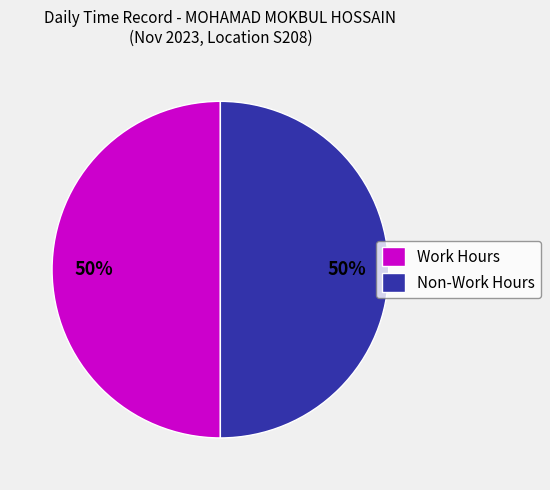

What is the ratio of the value at Work Hours to the value at Non-Work Hours?

1.0